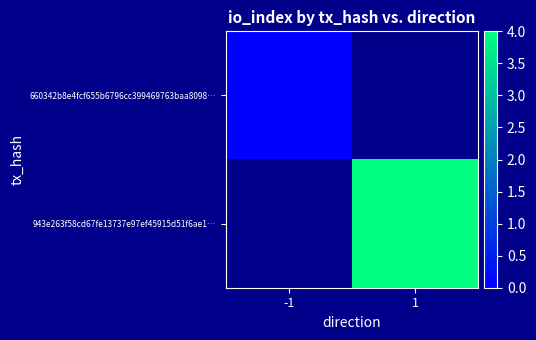

List the series in order of their peak value, lowest first.

660342b8e4fcf655b6796cc399469763baa8098…, 943e263f58cd67fe13737e97ef45915d51f6ae1…